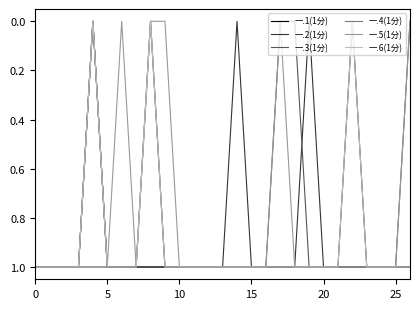

How many lines are shown in the chart?

6